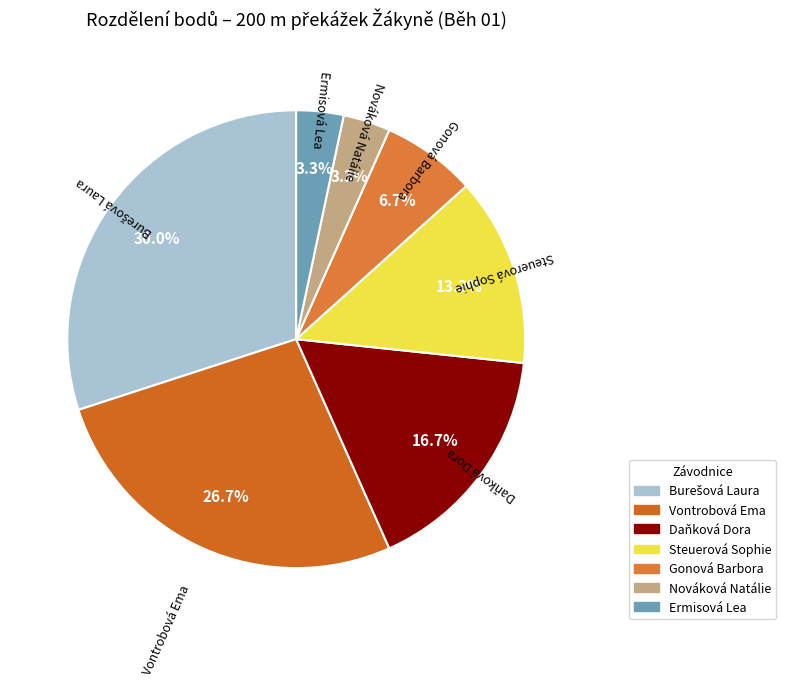

Combined, what portion of the pie is Nováková Natálie and Daňková Dora?

20.0%